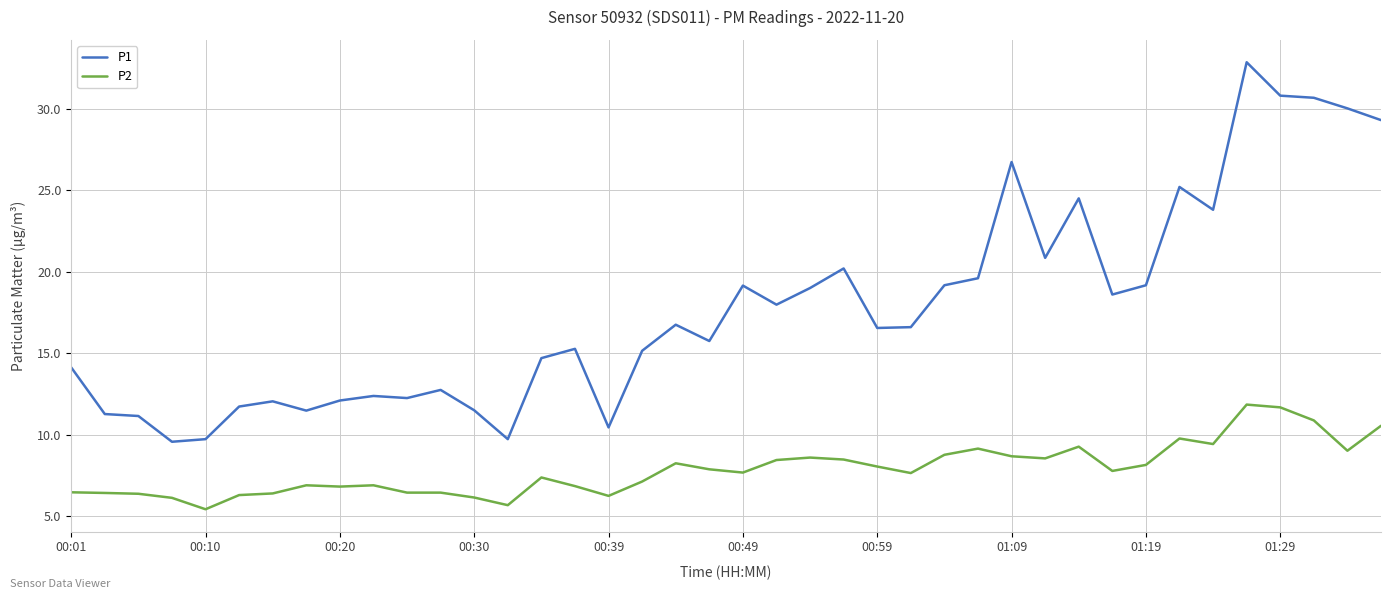

What is the lowest value of the P1 series?

9.6